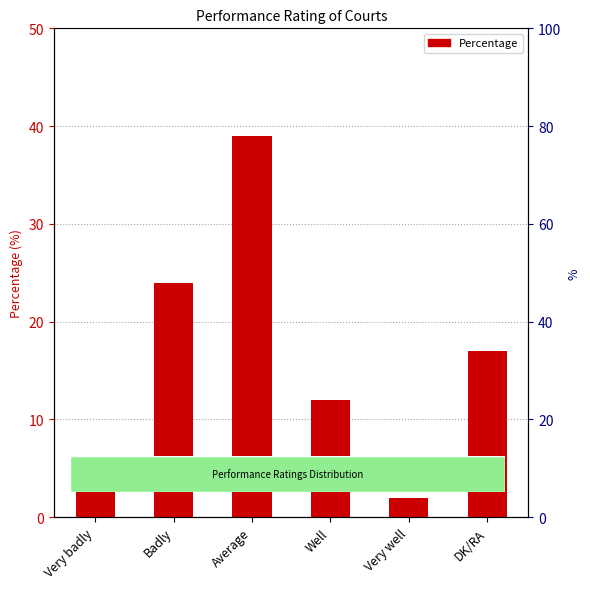

What value does the data have at DK/RA?

17